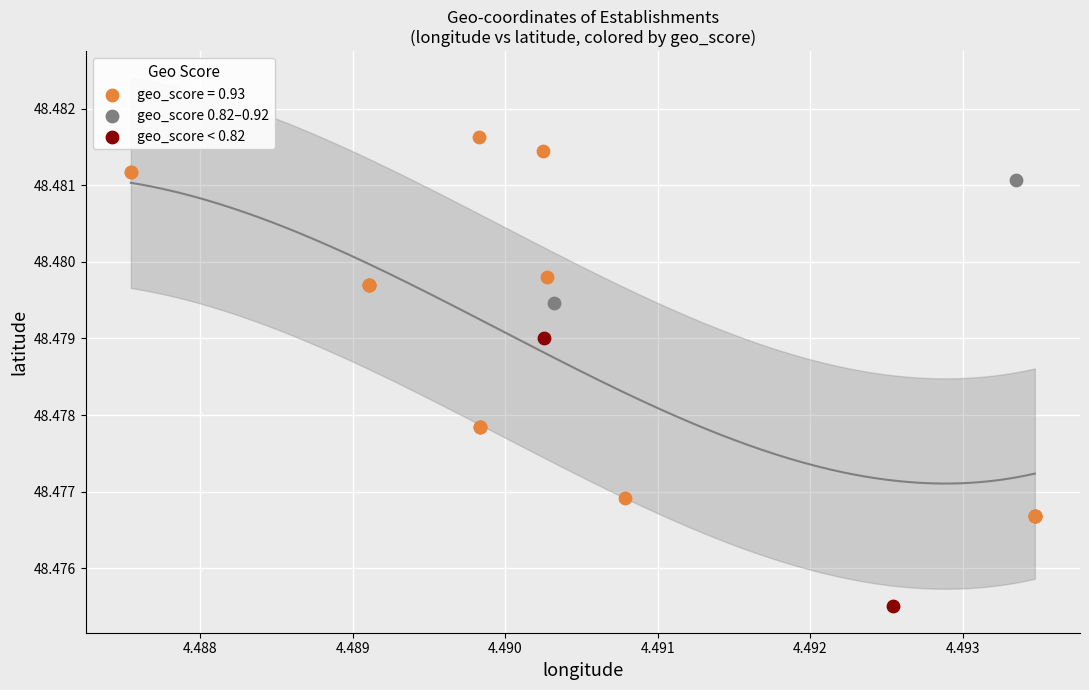

What are all the series names shown in the legend?

geo_score = 0.93, geo_score 0.82–0.92, geo_score < 0.82